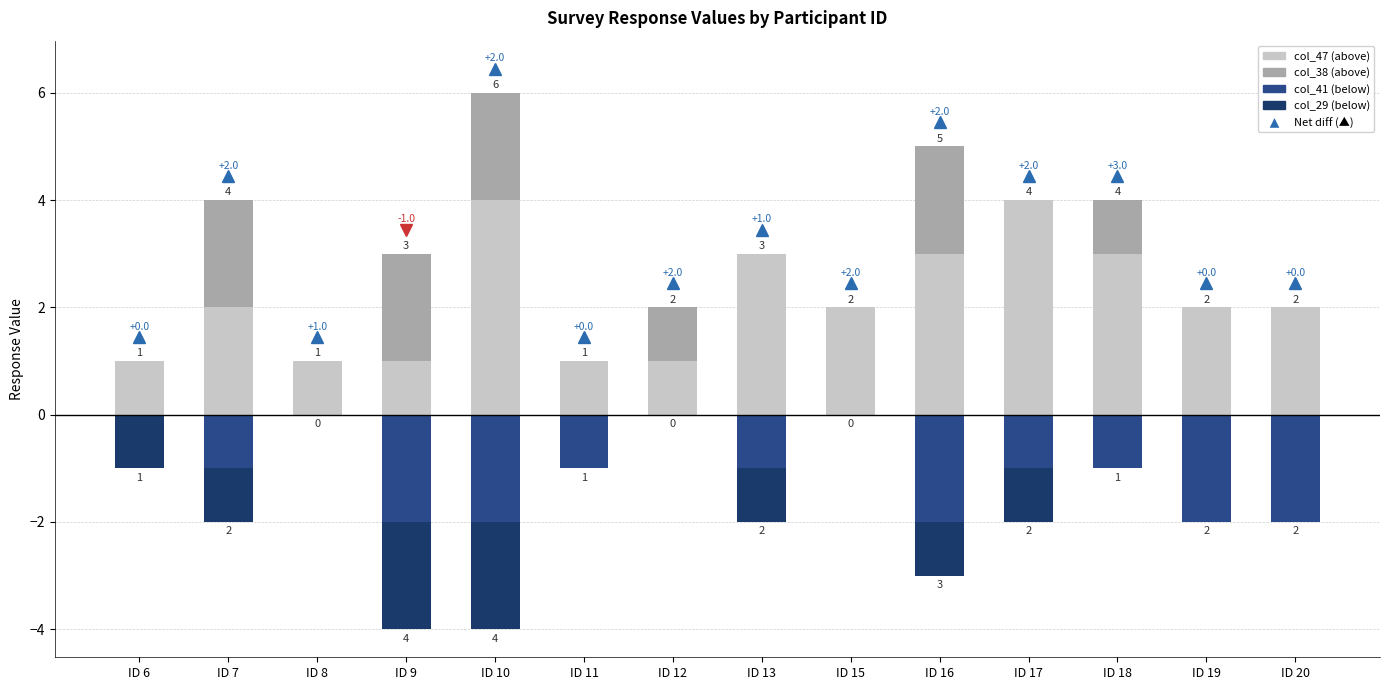

Rank the categories by col_29 value from lowest to highest.

ID 9, ID 10, ID 6, ID 7, ID 13, ID 16, ID 17, ID 8, ID 11, ID 12, ID 15, ID 18, ID 19, ID 20